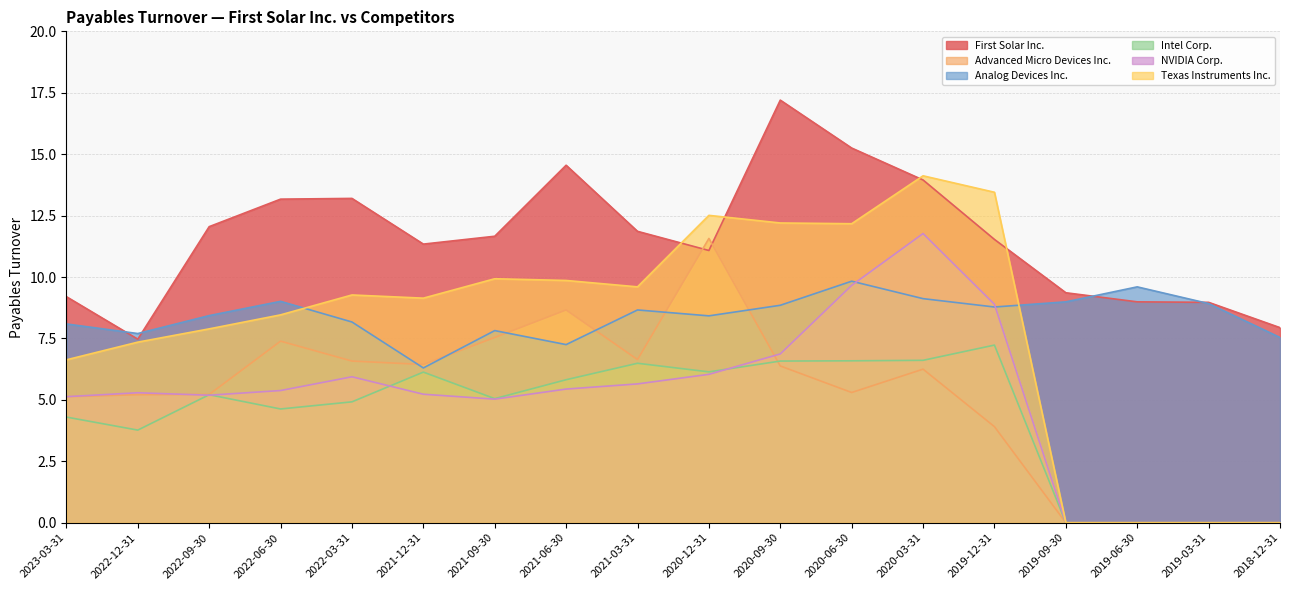

Count the number of categories in the chart.

18